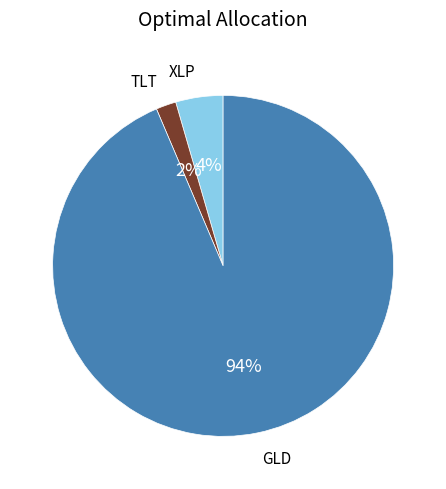

To the nearest percent, what is the difference between the largest and smallest slice percentages?

92%